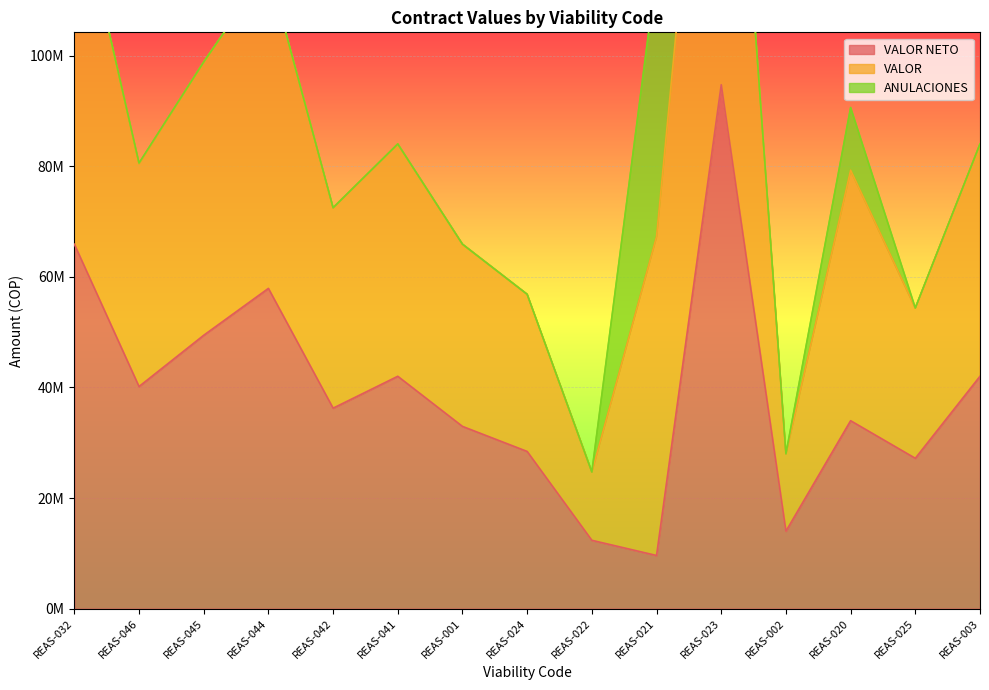

Which series has the largest total across all categories?

VALOR